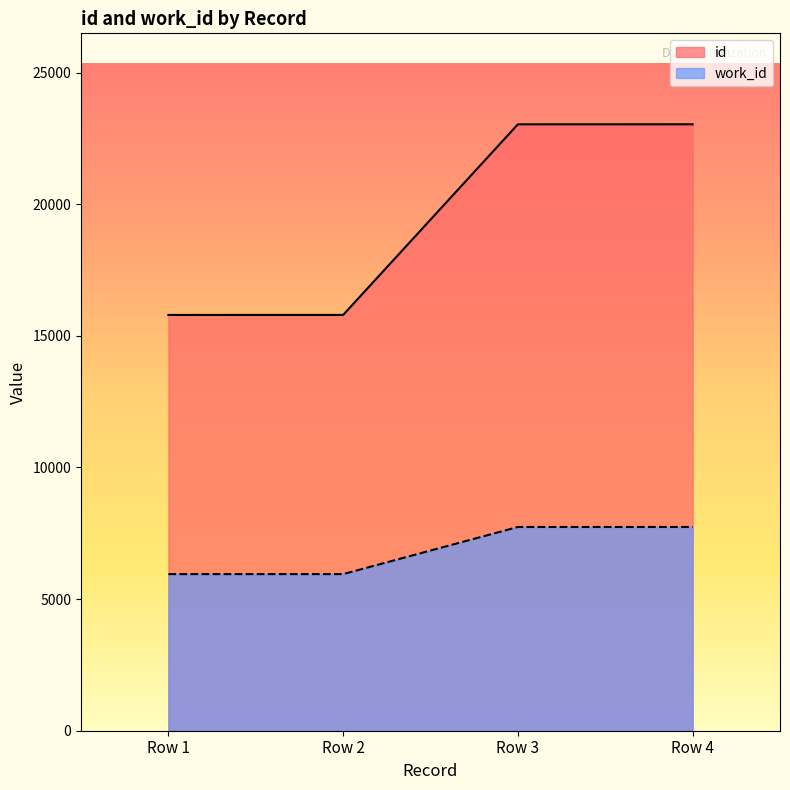

Read the id value at Row 4.

23035